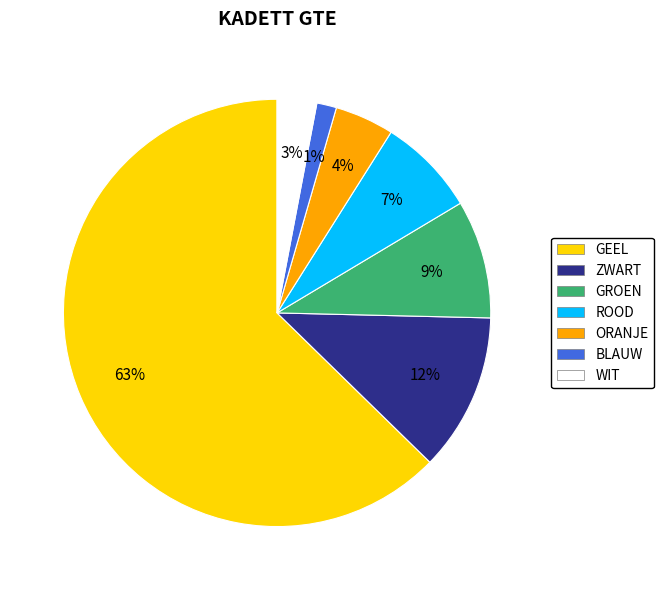

Does GEEL account for over 50% of the chart?

Yes